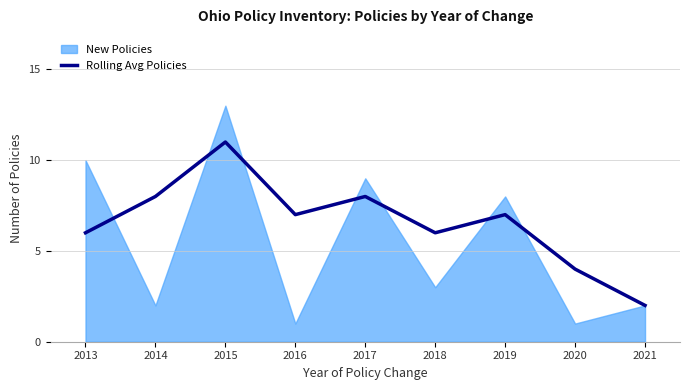

What is the difference between the second highest and second lowest values?

4